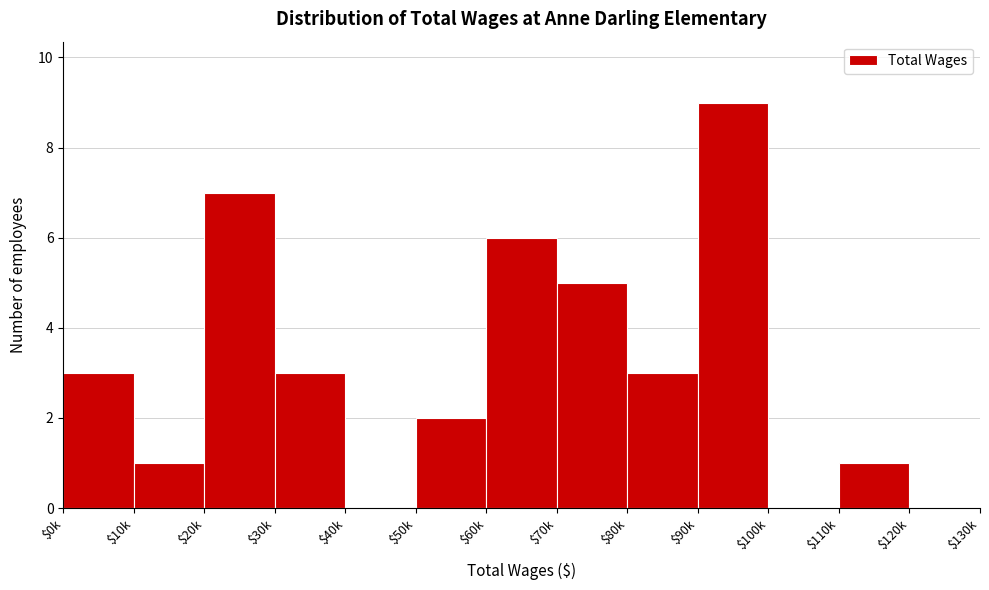

What is the sum of all values?

40